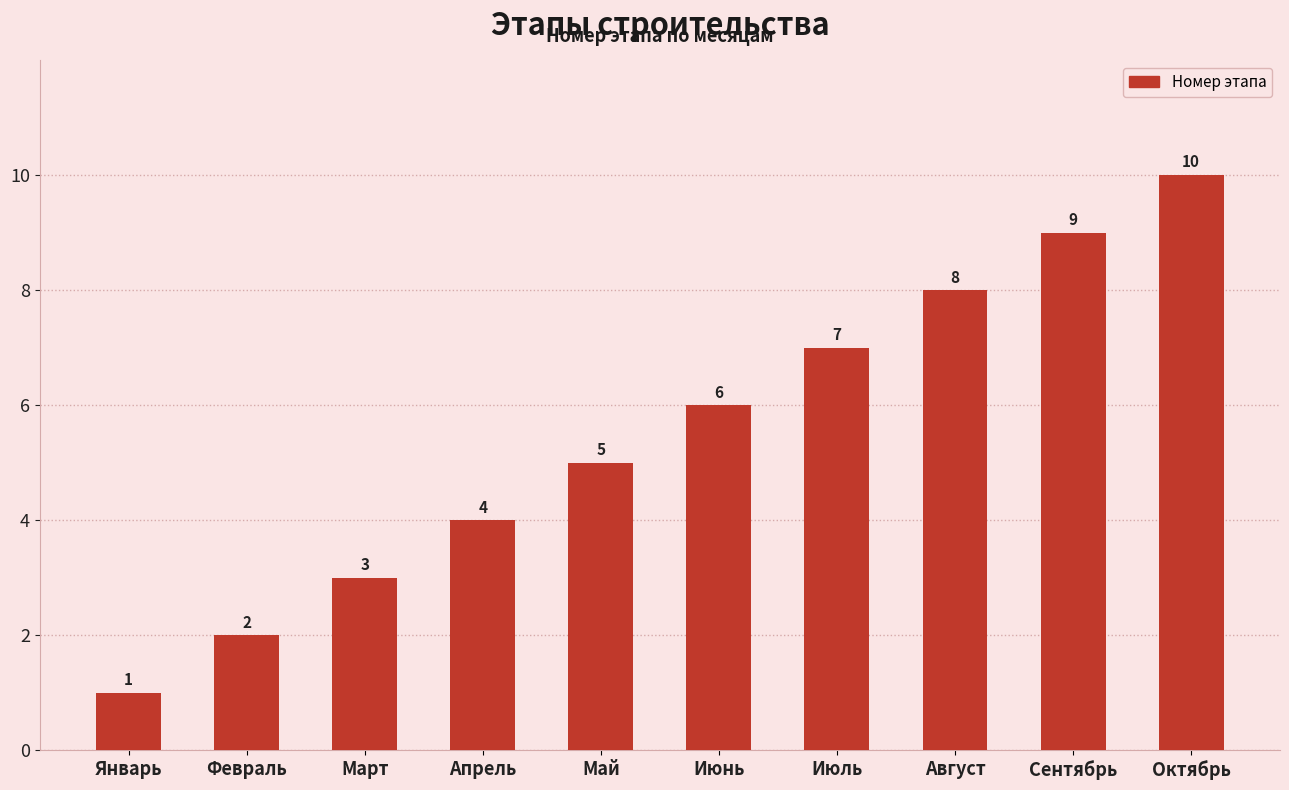

What position from the right is Август?

3